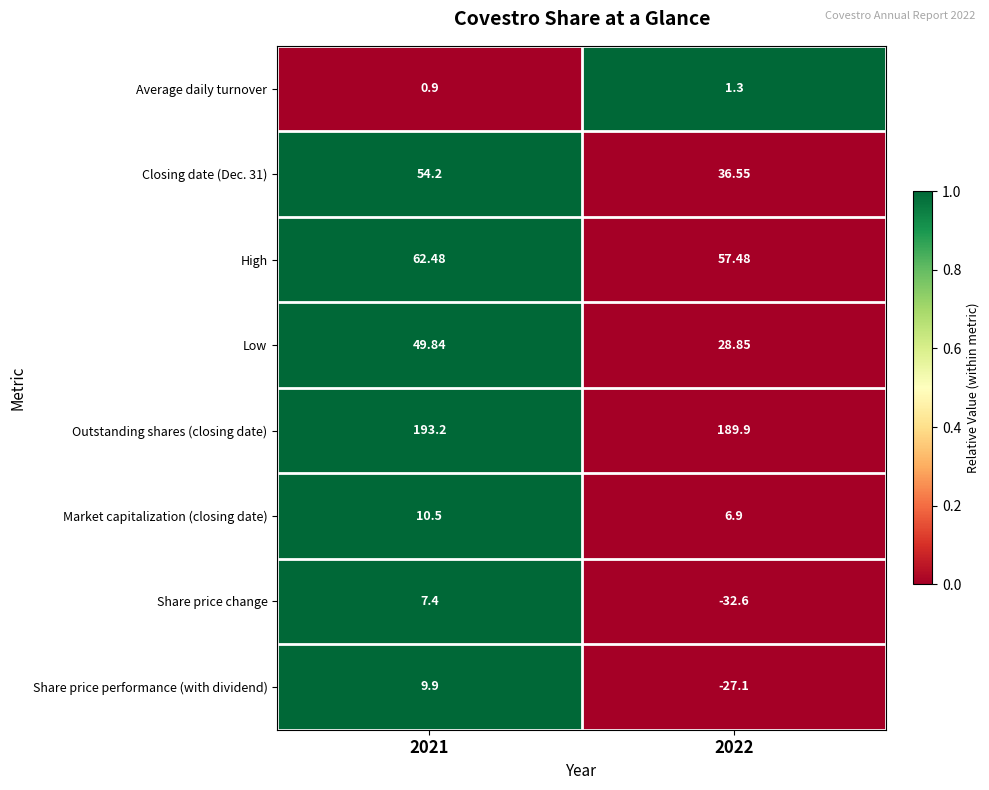

What is the difference between the highest and lowest values at 2022?

222.5